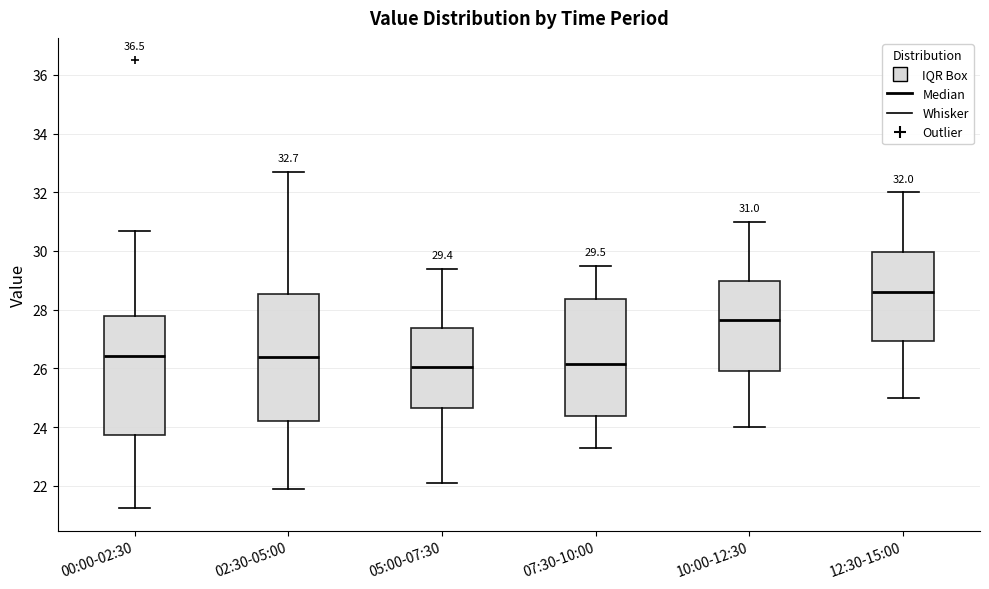

Comparing the boxes themselves (not the whiskers), which one is the tallest?

02:30-05:00